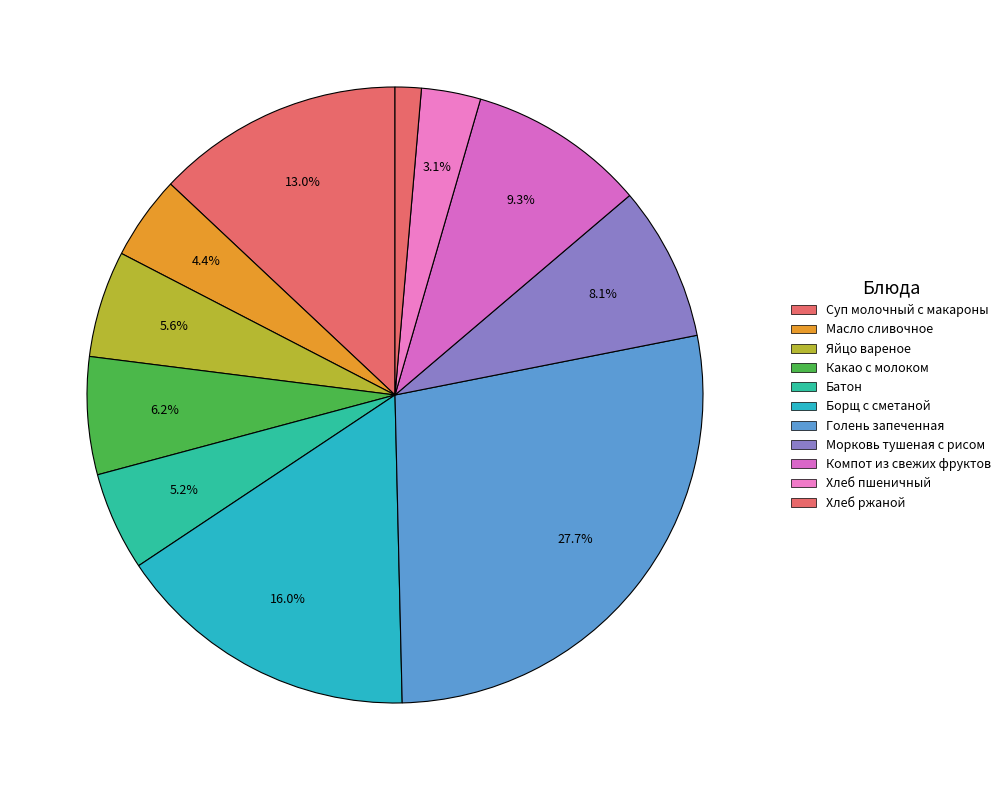

Count the number of slices in the pie.

11